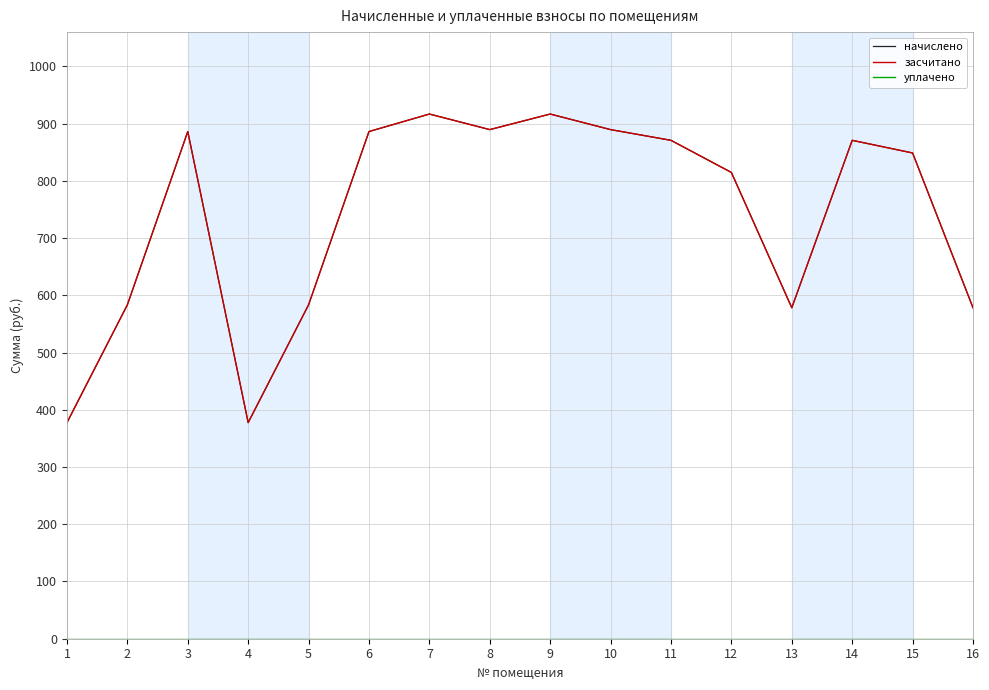

True or false: уплачено and засчитано cross at least once.

False